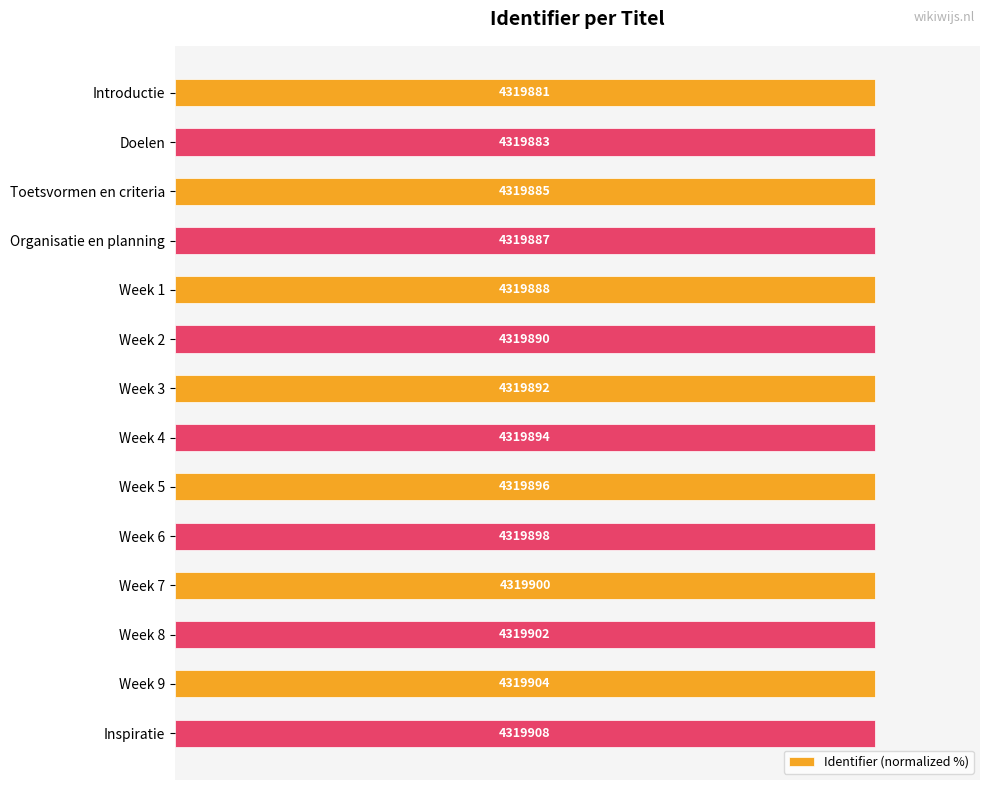

How many bars are there in total?

14